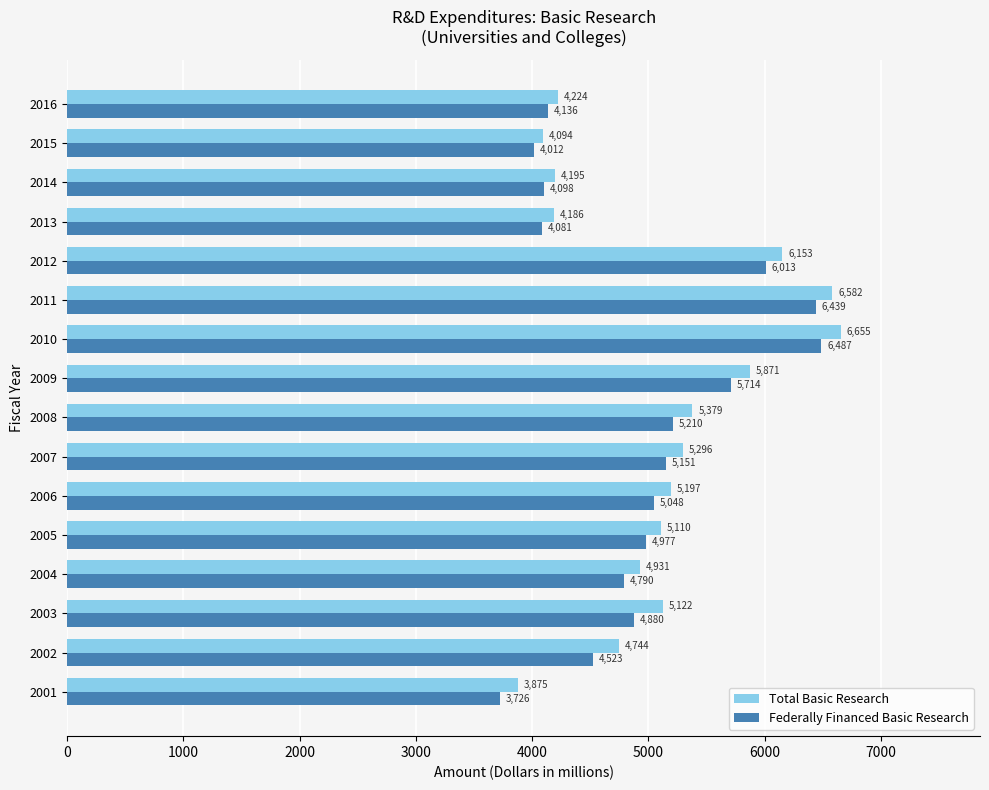

Which series has the largest range (max minus min)?

Total Basic Research